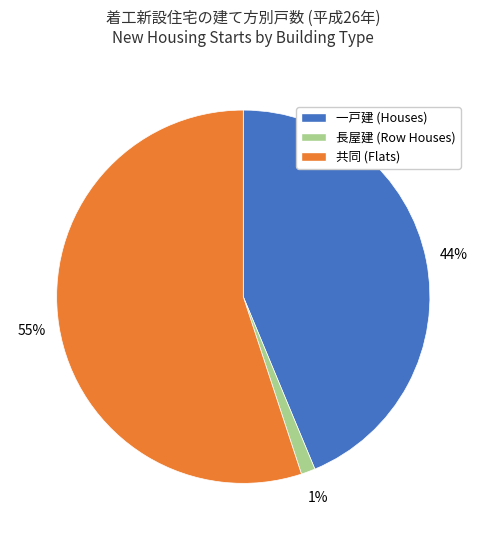

Which slice is the largest?

共同 (Flats)